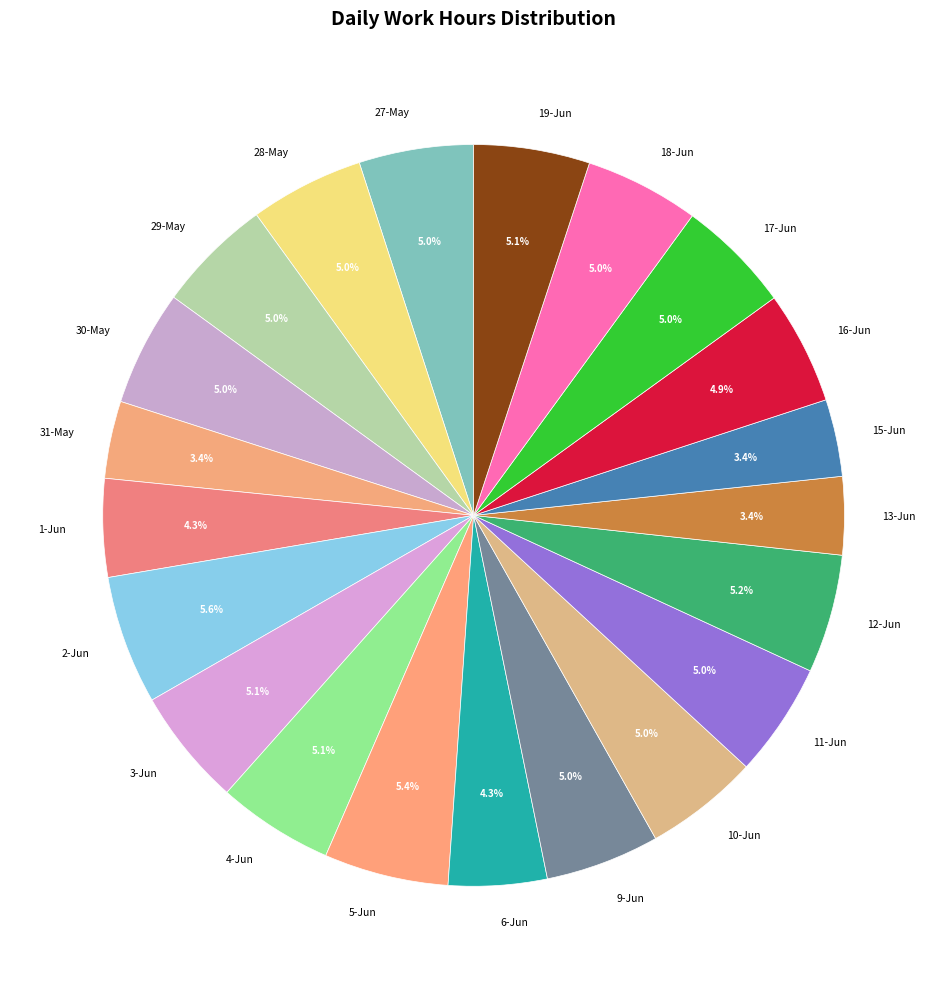

What portion of the pie excludes 4-Jun?

94.9%